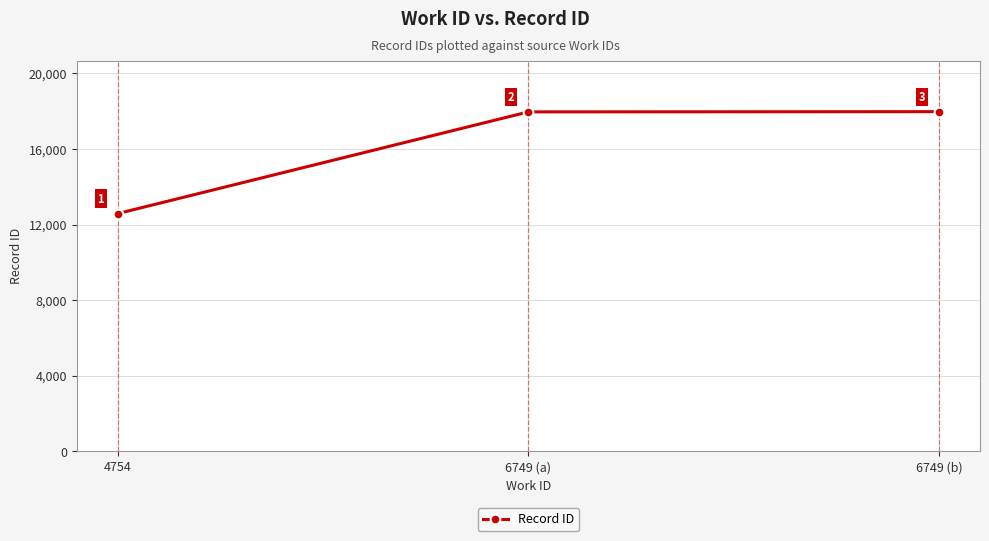

Which has a higher value, 6749 (a) or 4754?

6749 (a)